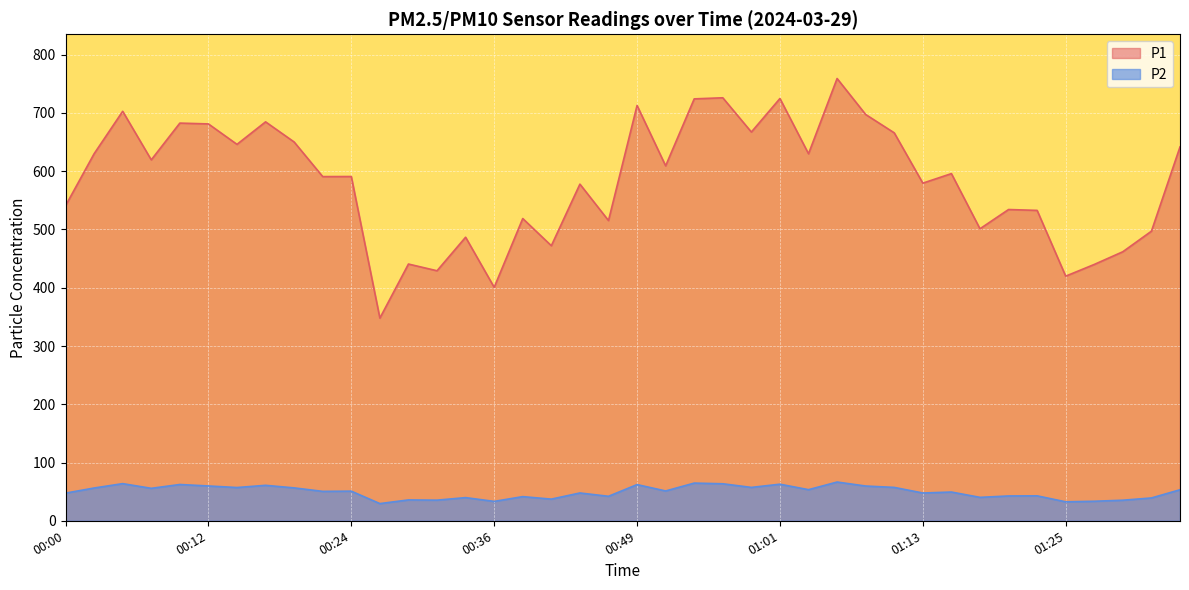

The value of P2 at 00:53 is 64.7. True or false?

True